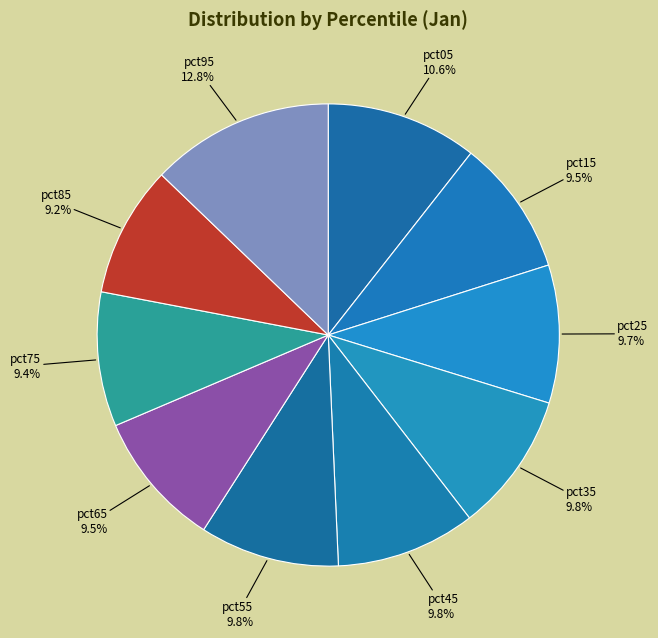

Combined, what portion of the pie is pct95 and pct25?

22.5%